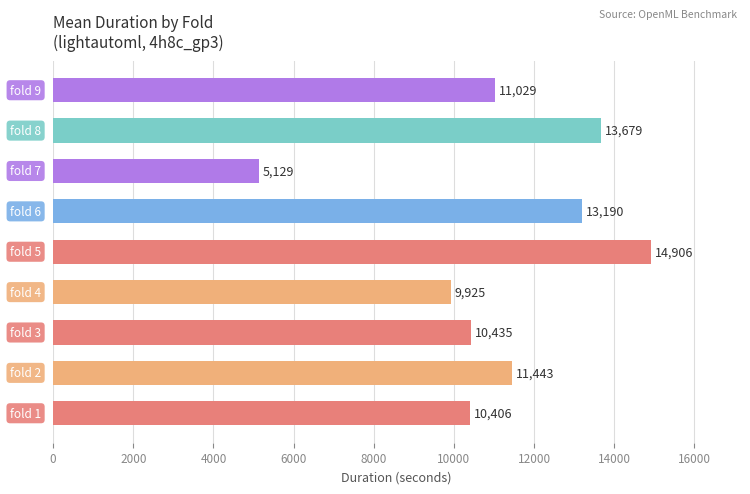

What is the average value?

11126.9